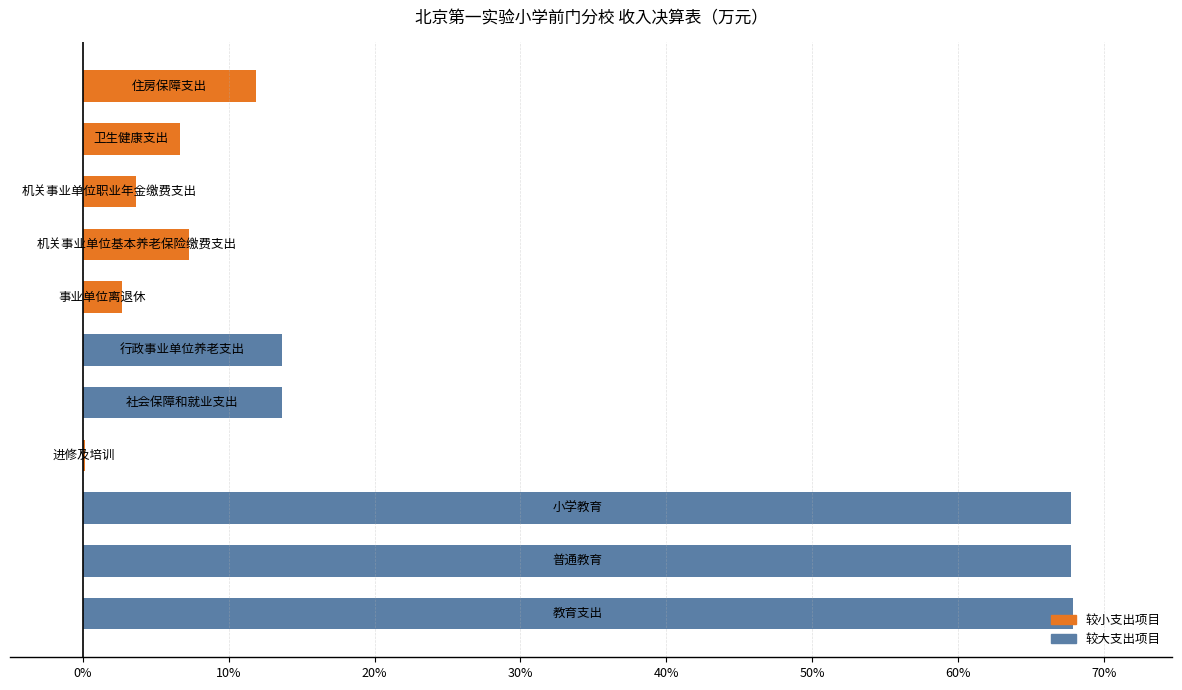

Are the bars horizontal?

Yes